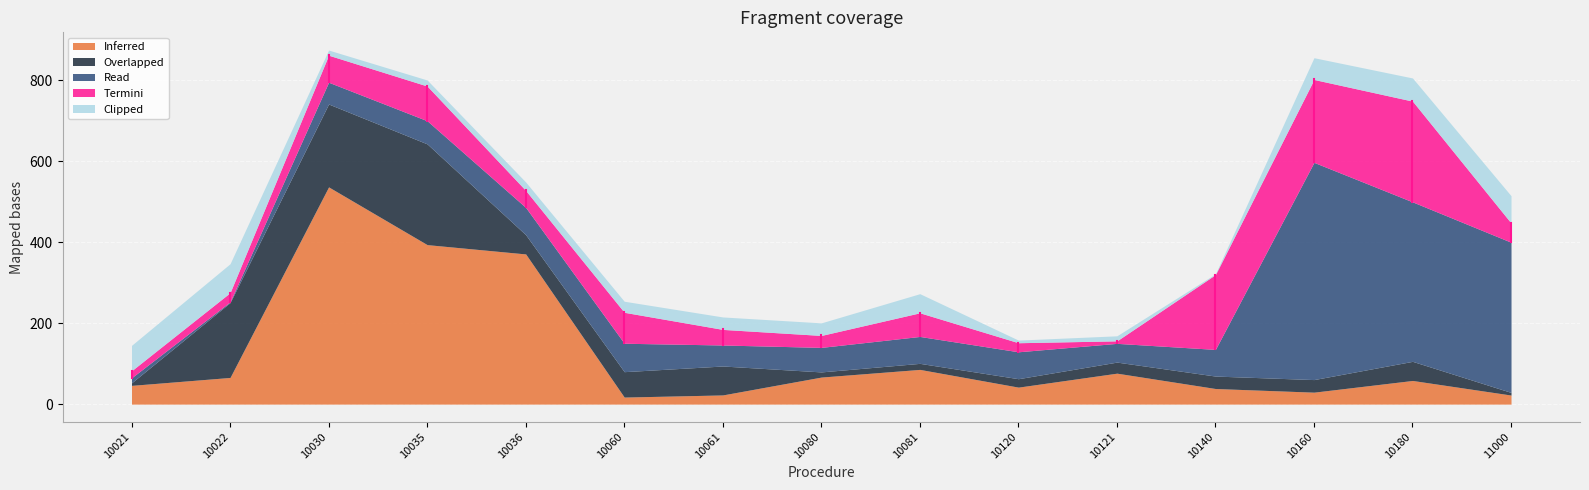

What is the maximum value shown in the chart?

536.5